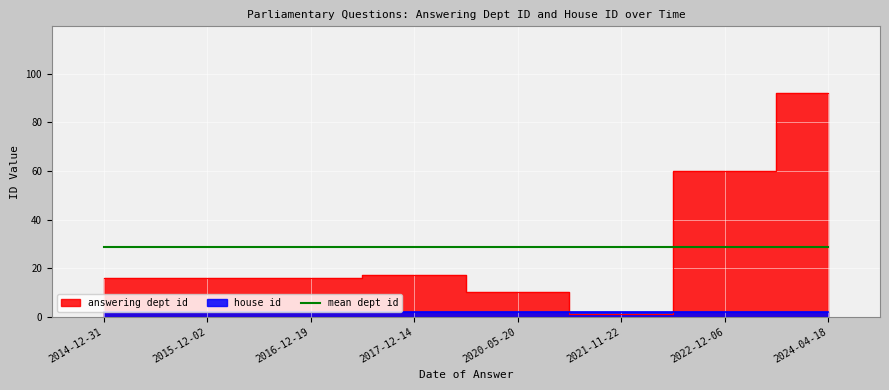

The chart shows a value of 10 at 2020-05-20. True or false?

True